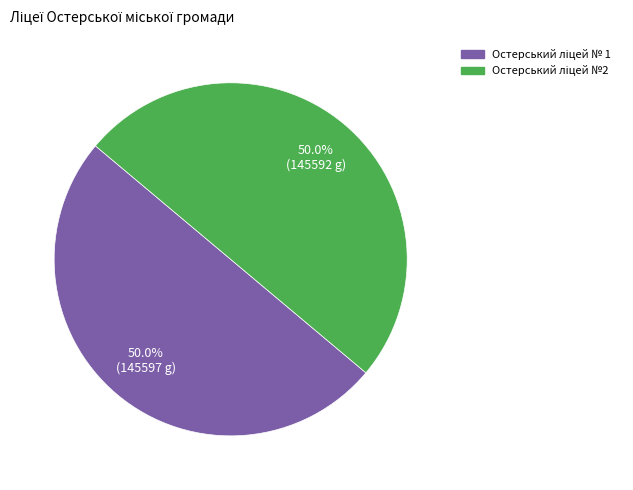

Approximately how many times larger is the value at Остерський ліцей №2 compared to Остерський ліцей № 1?

1.0